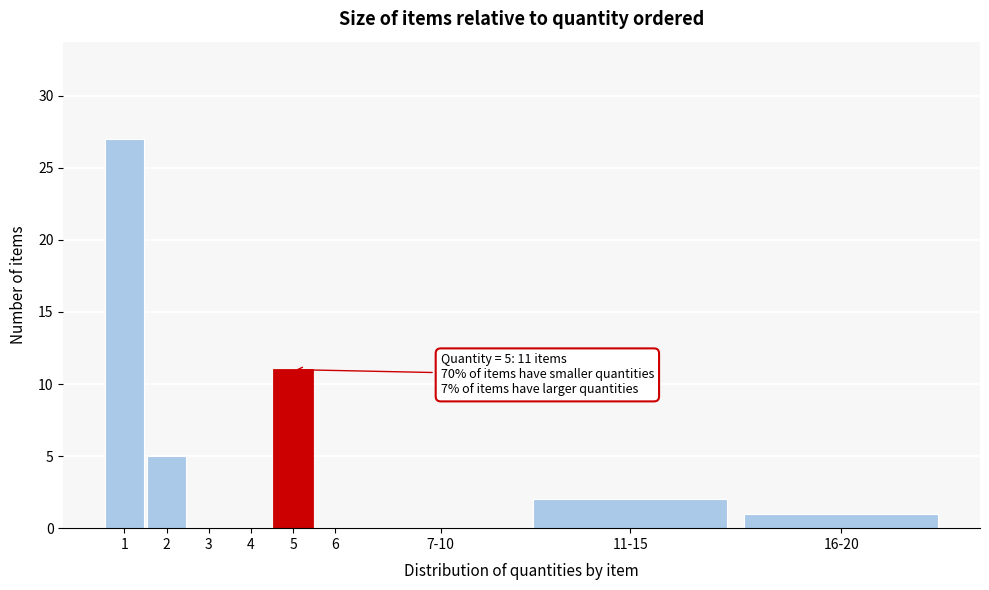

Reading left to right, what are all the values shown in this chart?

1=27	2=5	3=0	4=0	5=11	6=0	7-10=0	11-15=2	16-20=1